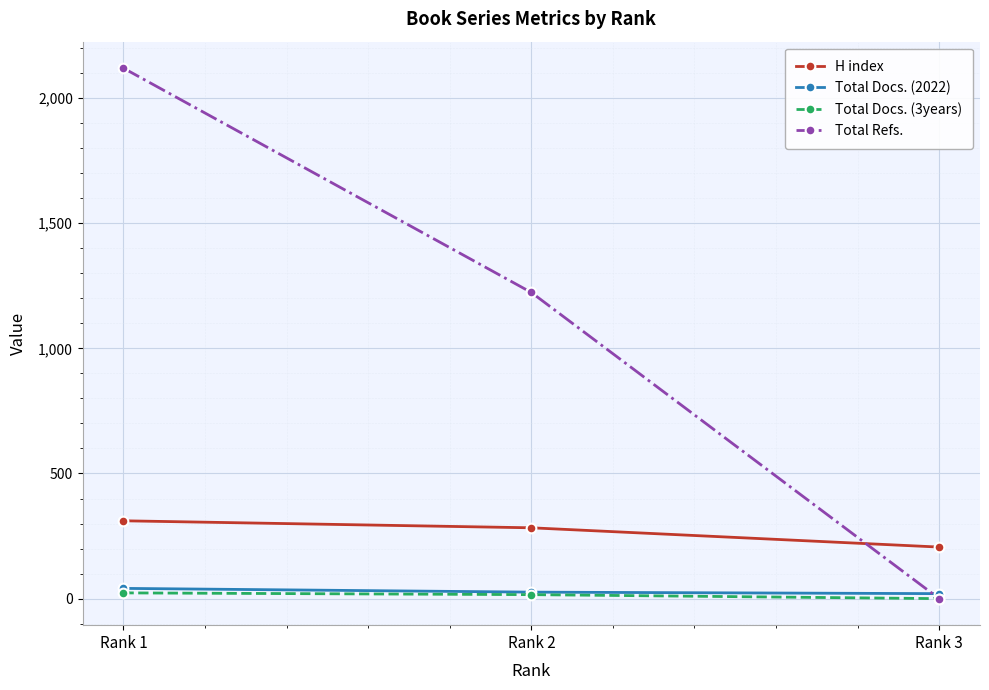

What is the minimum value for H index?

206